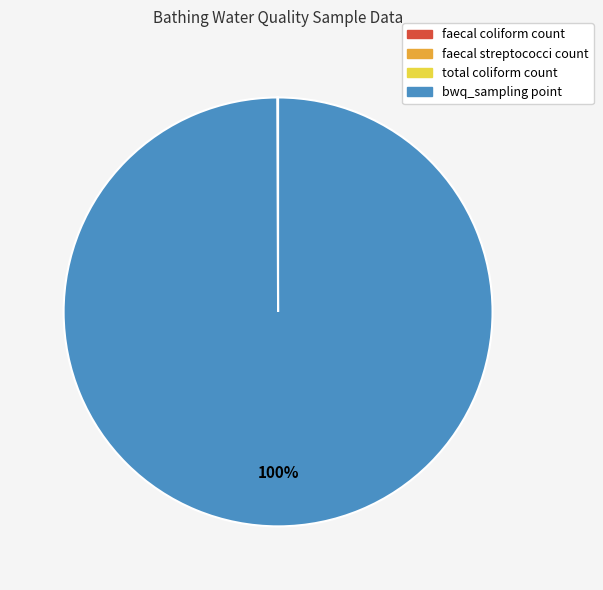

To the nearest percent, what is the difference between the largest and smallest slice percentages?

100%